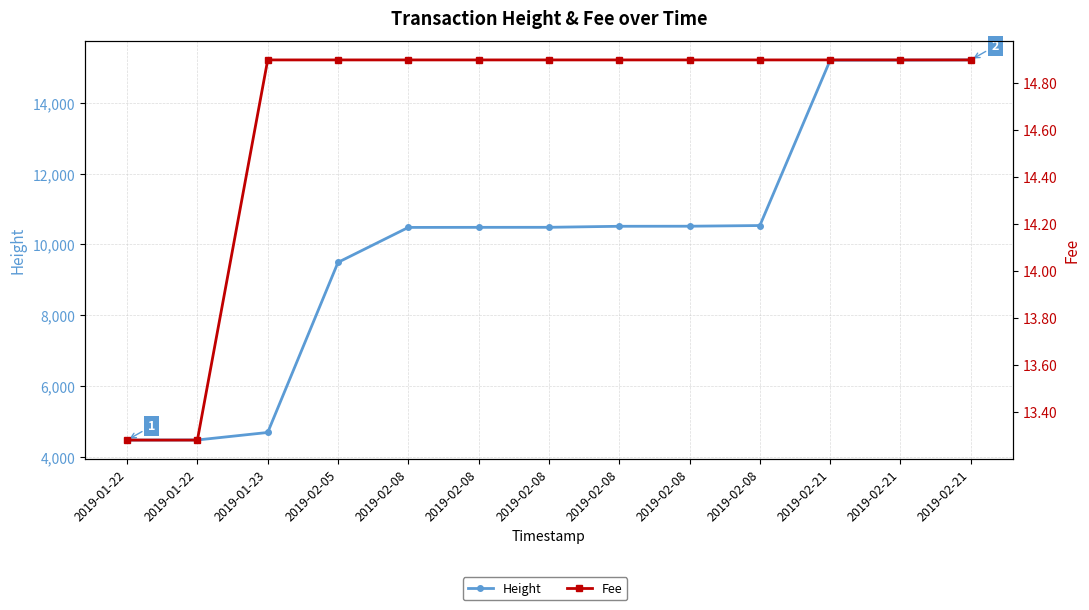

What is the difference between the Height values at 2019-02-05 and 2019-01-22?

5024.0